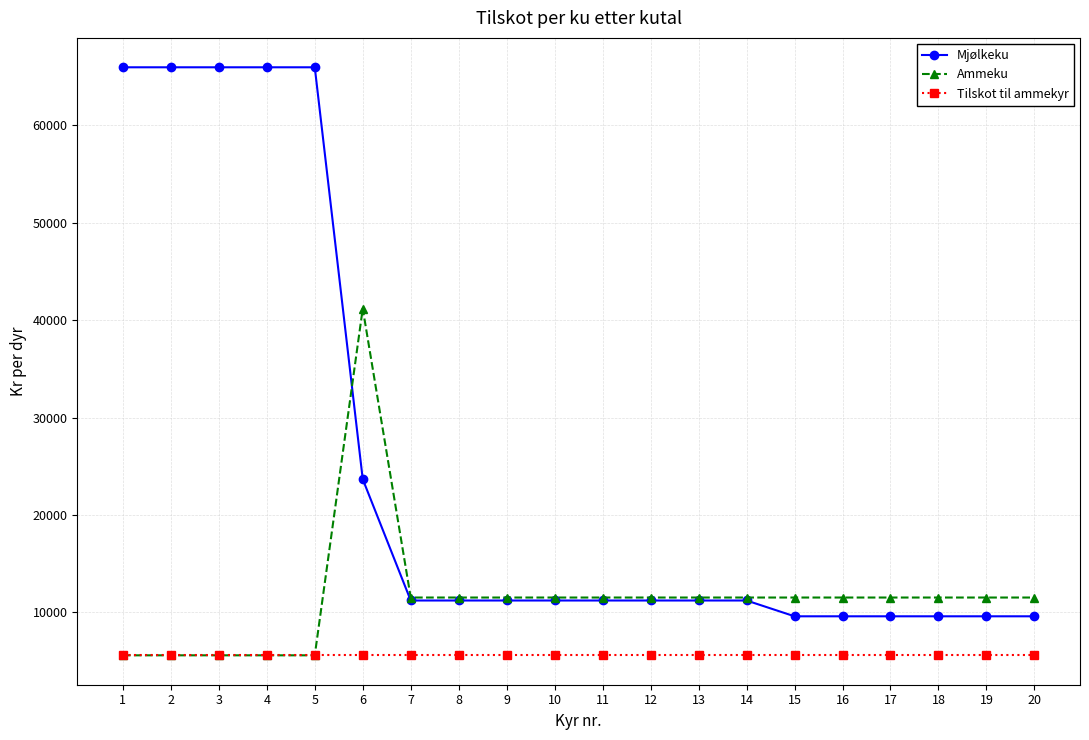

List the series in order of their peak value, lowest first.

Tilskot til ammekyr, Ammeku, Mjølkeku